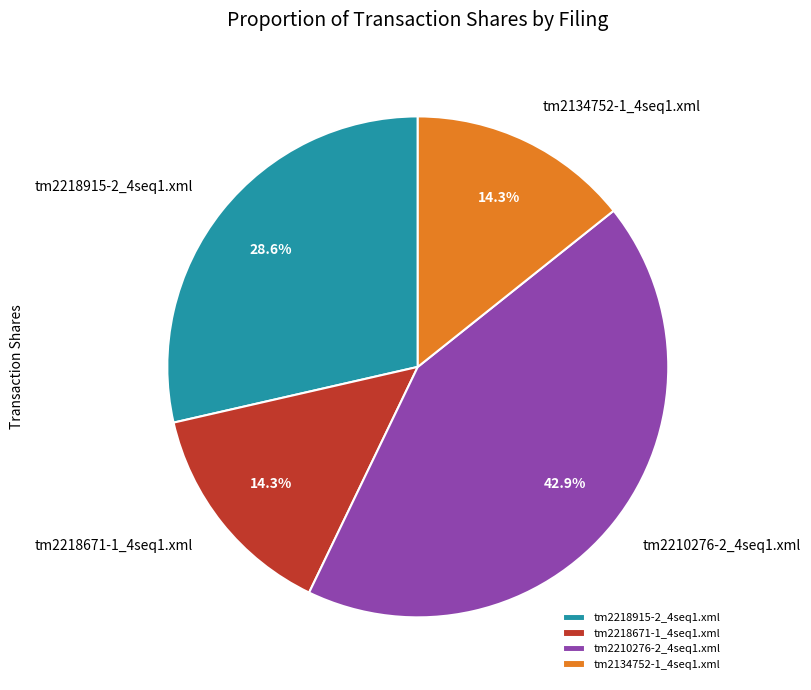

Is there a majority slice in this chart?

No